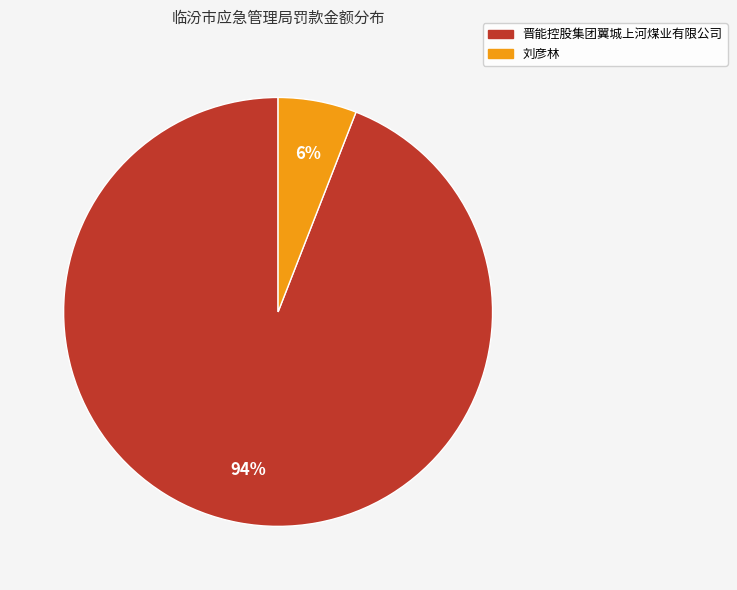

Does any single category account for the majority?

Yes